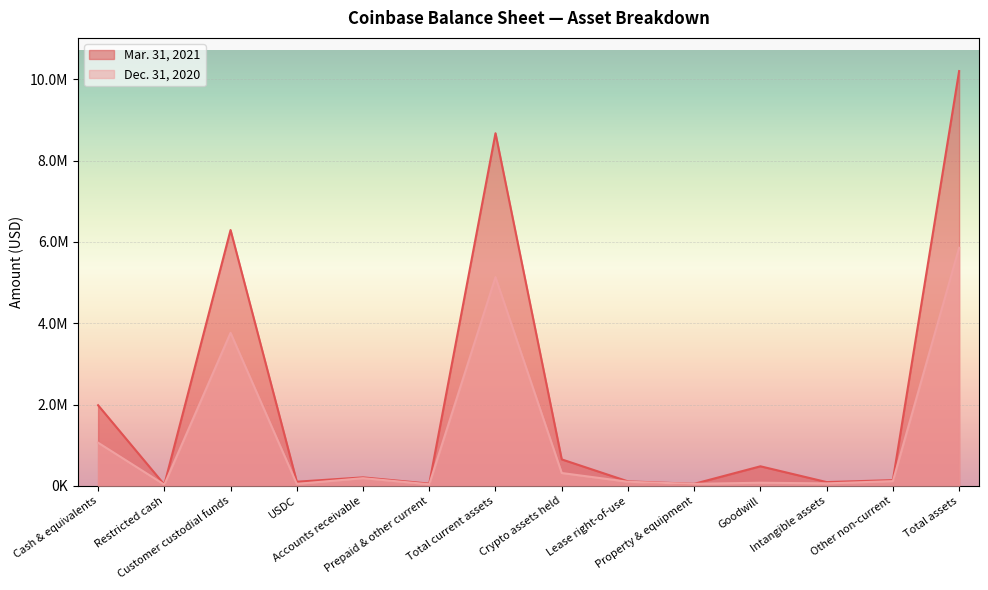

True or false: Mar. 31, 2021 has a value of 30841 at Restricted cash.

True